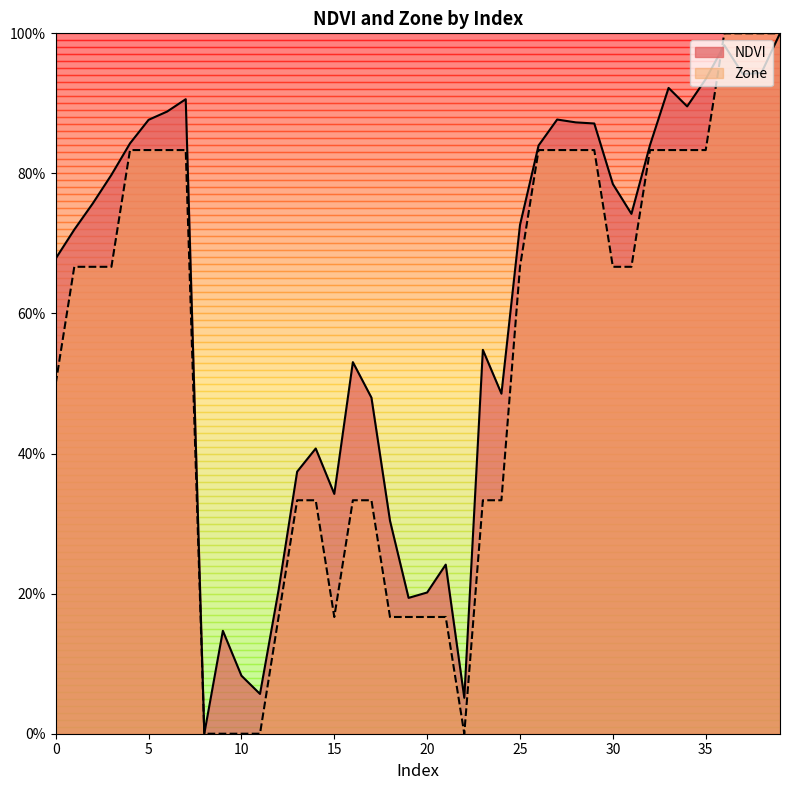

True or false: NDVI has a value of 0.4 at 13.

True